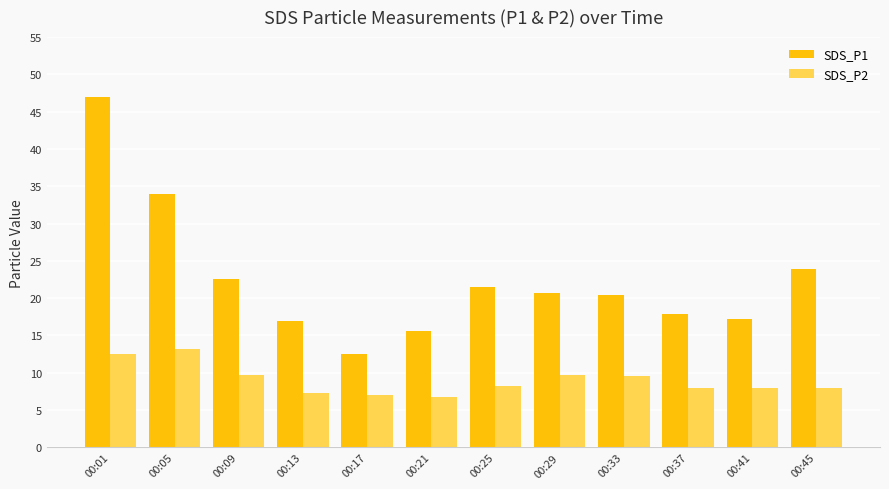

Which series has the largest range (max minus min)?

SDS_P1